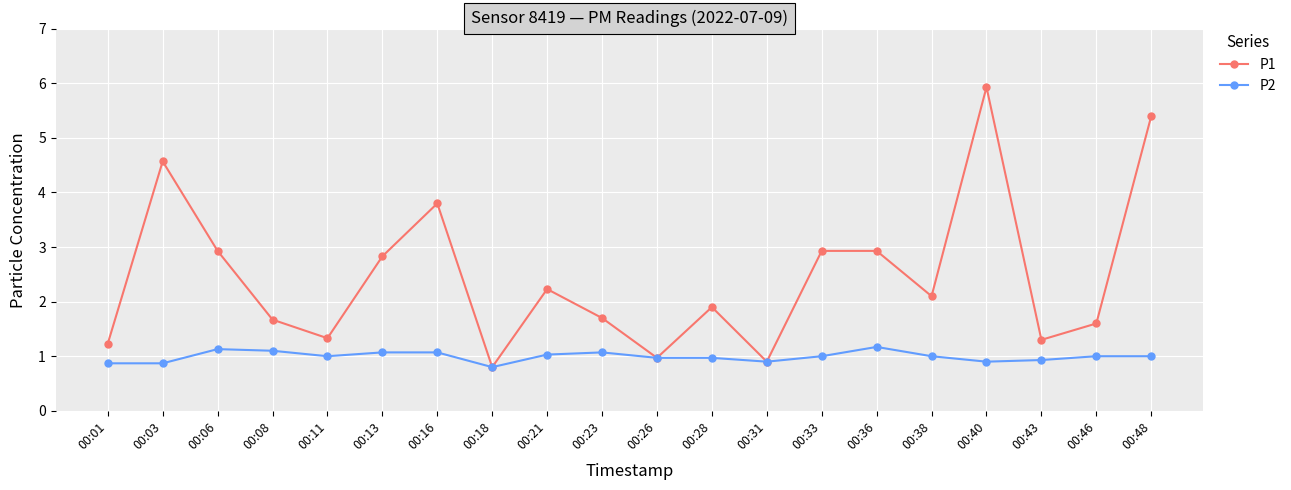

Does the chart display data point markers on the line(s)?

Yes